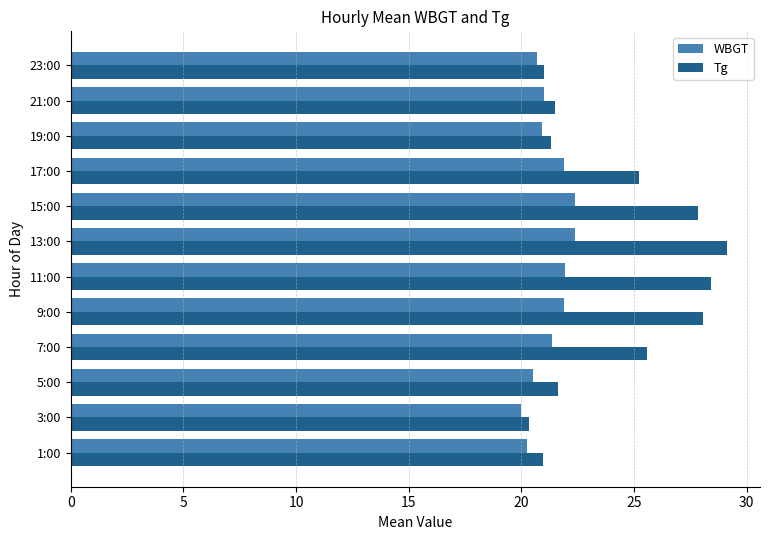

Count the number of data series in this chart.

2